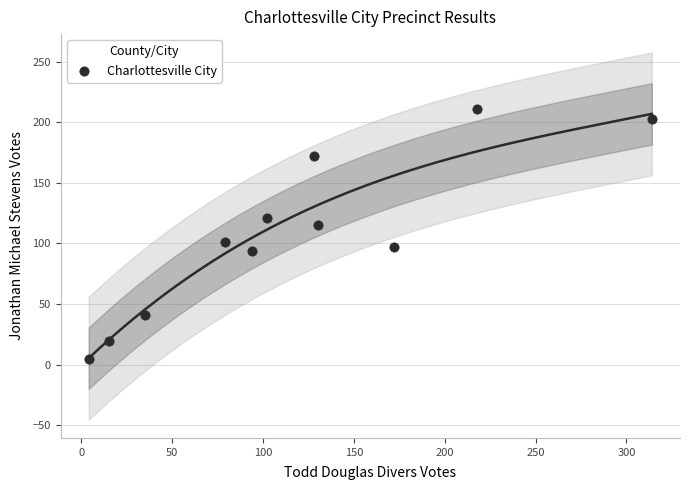

What is the average Y value?

107